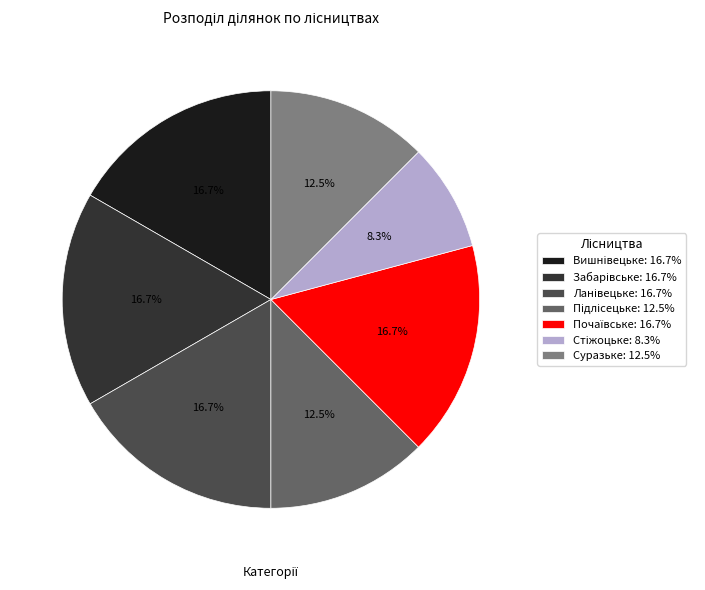

Does Суразьке: 12.5% represent more than half of the total?

No